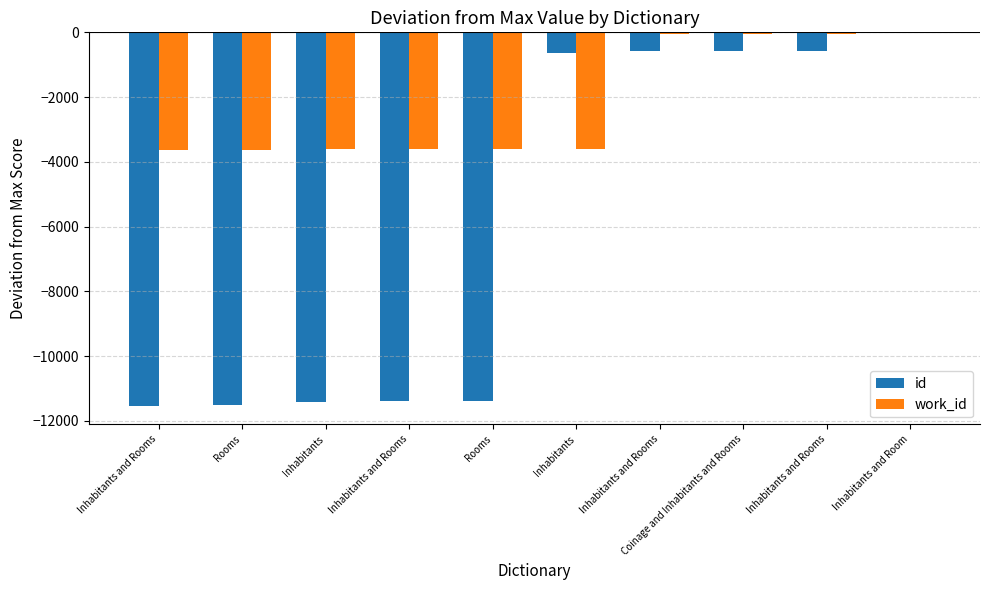

What are all the series names shown in the legend?

id, work_id